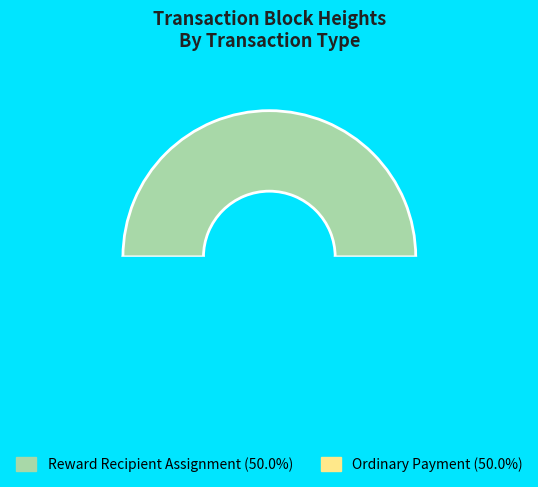

Does 546390 represent more than half of the total?

No